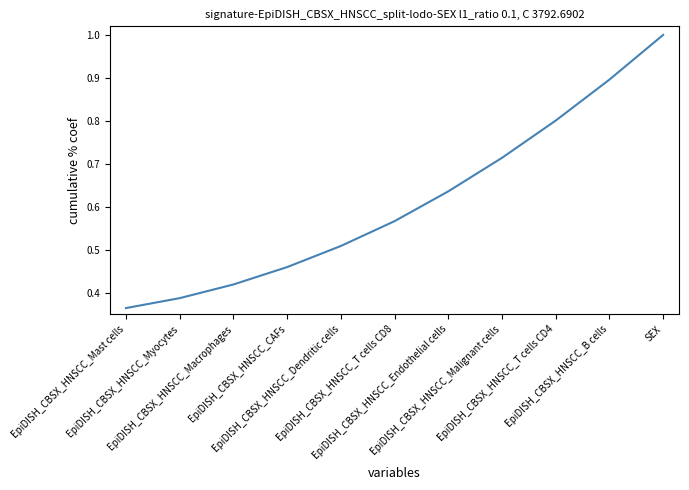

Is it true that the value at EpiDISH_CBSX_HNSCC_B cells is 0.9?

True